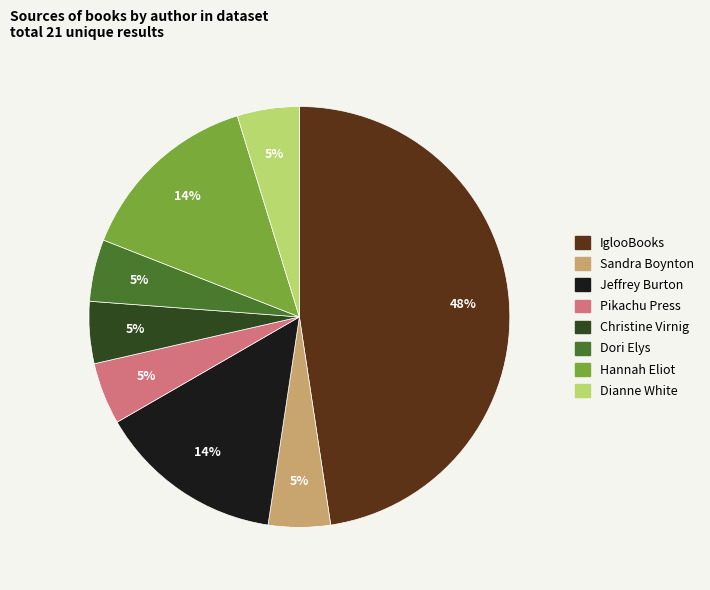

How many slices are in this pie chart?

8